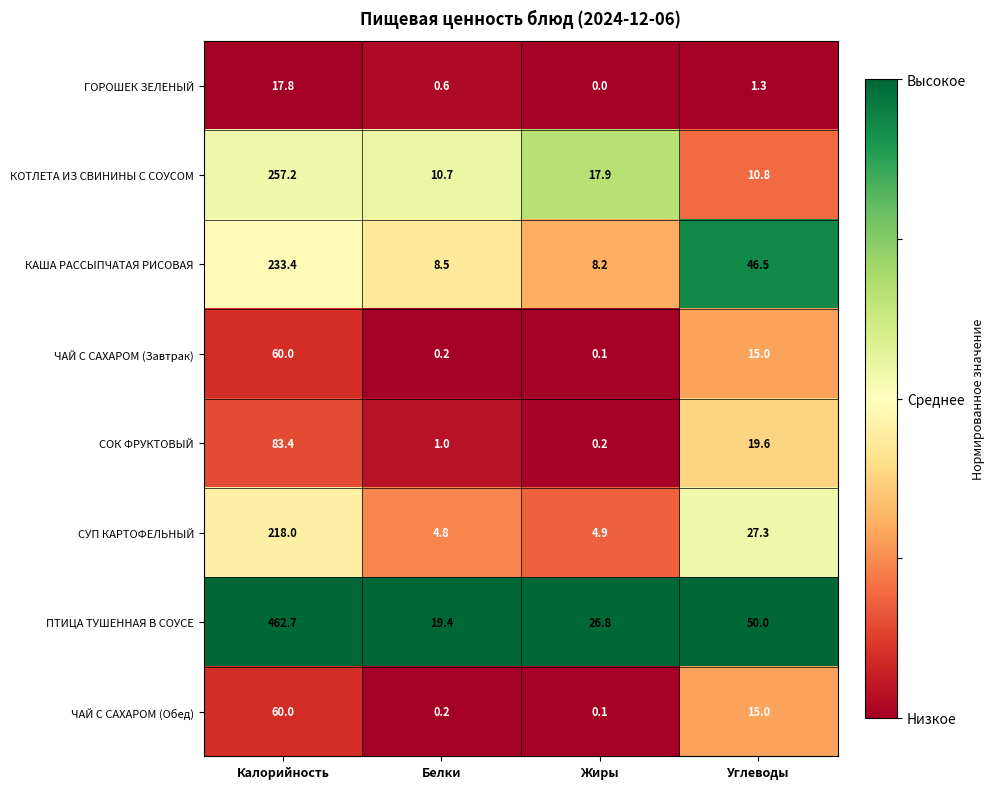

The value of КОТЛЕТА ИЗ СВИНИНЫ С СОУСОМ at Белки is 16.9. True or false?

False